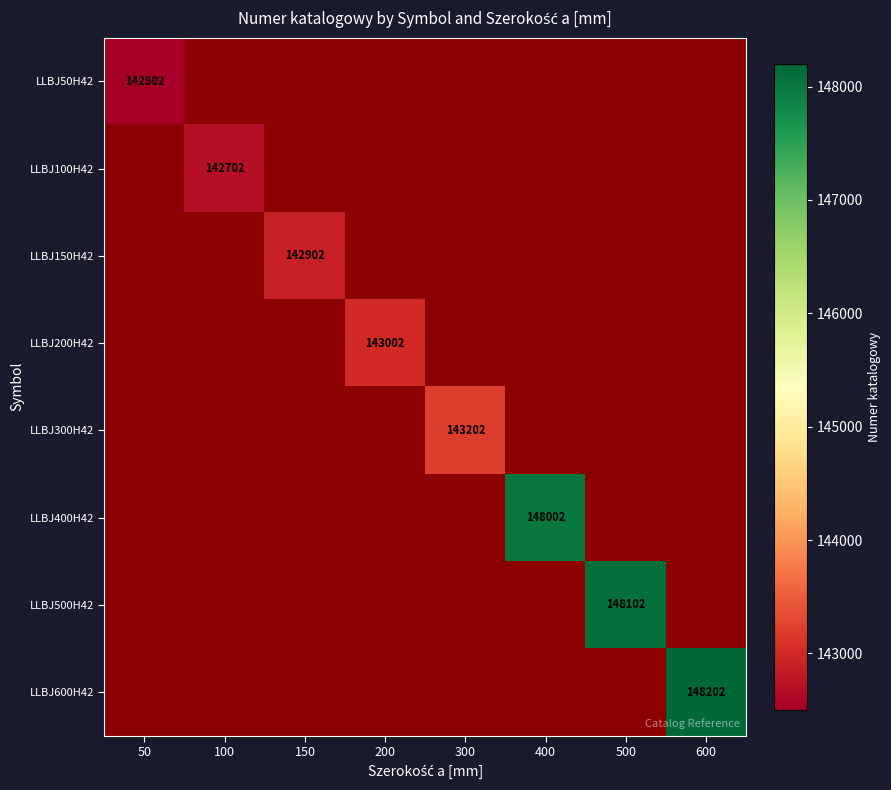

The value of LLBJ600H42 at 600 is 40633. True or false?

False